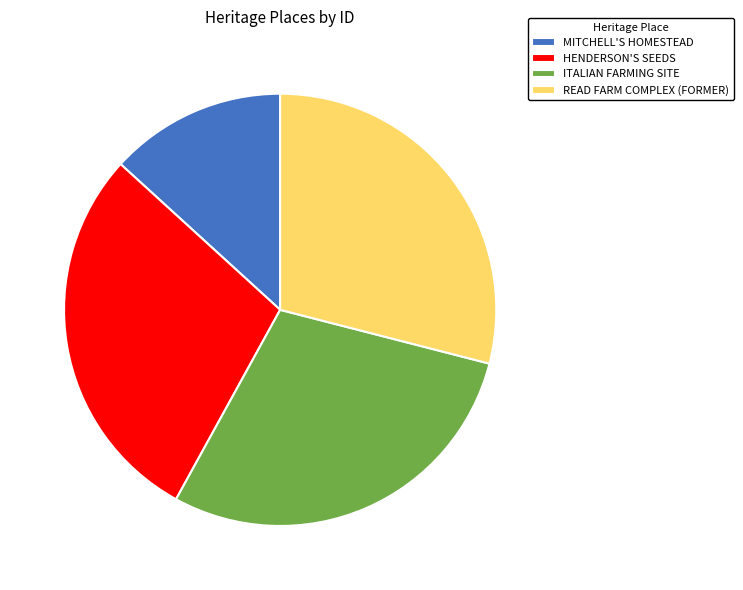

Is it true that ITALIAN FARMING SITE is 16% of the pie?

False